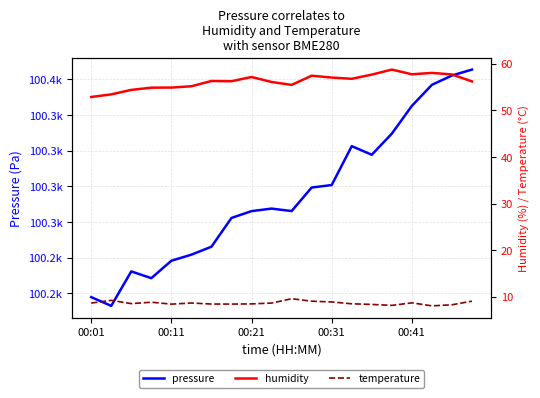

How many values in the pressure series exceed 100284?

10